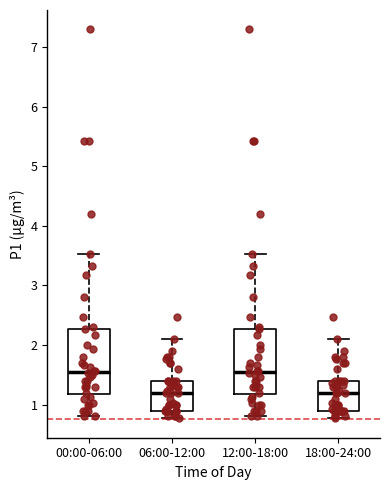

Where is the upper edge of the box for 12:00-18:00 on the y-axis? The values are not printed on the chart, so give them approximately, as read against the axis.

2.3